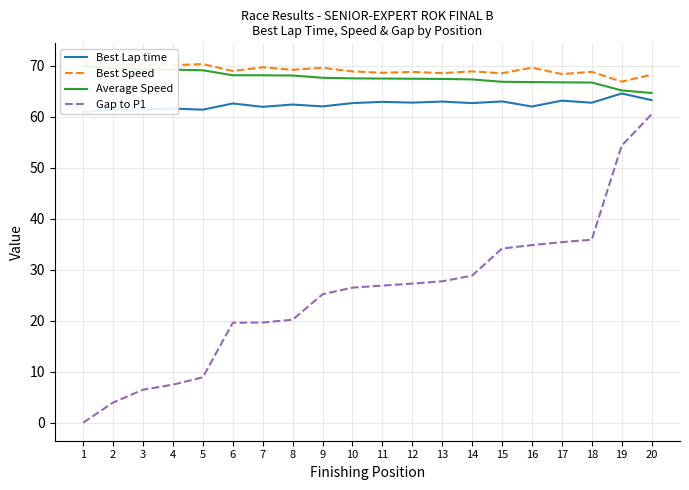

Reading right to left, what are all the values shown in this chart?

Best Lap time: 20=63.3	19=64.6	18=62.8	17=63.2	16=62.0	15=63.0	14=62.7	13=63.0	12=62.8	11=62.9	10=62.7	9=62.0	8=62.4	7=62.0	6=62.6	5=61.4	4=61.6	3=61.5	2=61.4	1=61.0
Best Speed: 20=68.3	19=66.9	18=68.8	17=68.4	16=69.7	15=68.5	14=68.9	13=68.6	12=68.8	11=68.6	10=68.9	9=69.6	8=69.2	7=69.7	6=69.0	5=70.4	4=70.1	3=70.3	2=70.3	1=70.9
Average Speed: 20=64.7	19=65.2	18=66.7	17=66.8	16=66.8	15=66.9	14=67.3	13=67.4	12=67.5	11=67.5	10=67.5	9=67.7	8=68.1	7=68.2	6=68.2	5=69.1	4=69.3	3=69.4	2=69.6	1=70.0
Gap to P1: 20=60.5	19=54.3	18=35.9	17=35.4	16=34.8	15=34.2	14=28.8	13=27.7	12=27.3	11=26.9	10=26.5	9=25.2	8=20.2	7=19.6	6=19.6	5=8.9	4=7.5	3=6.5	2=3.9	1=0.0